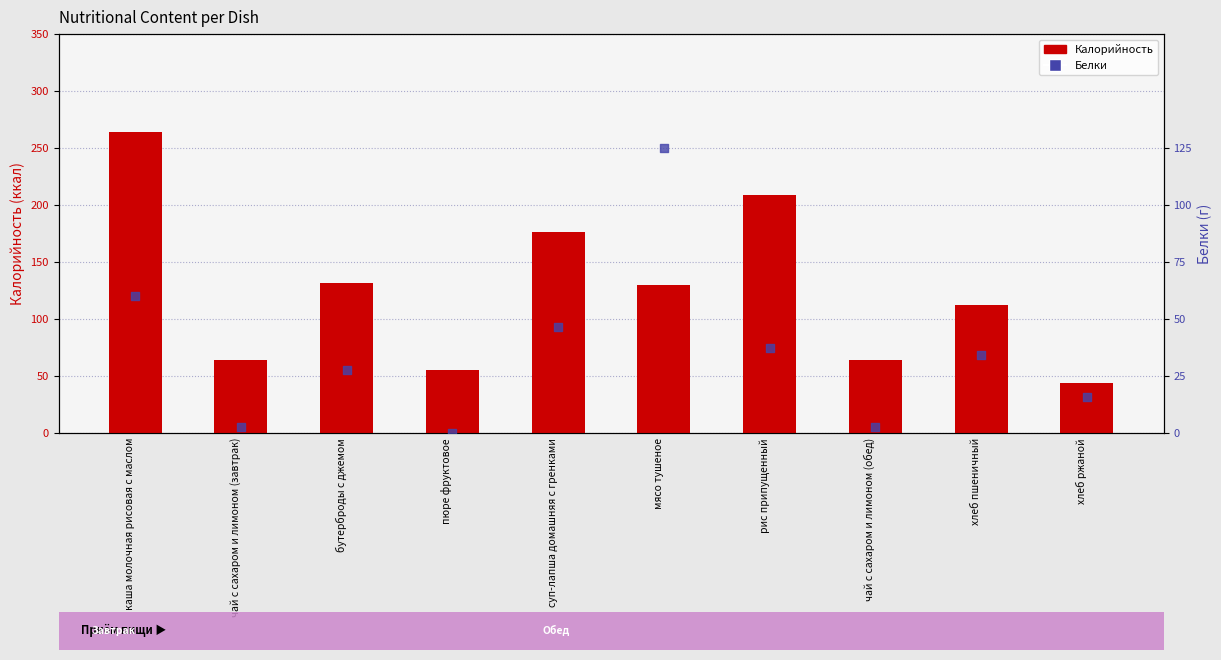

Which series has the largest total across all categories?

Калорийность